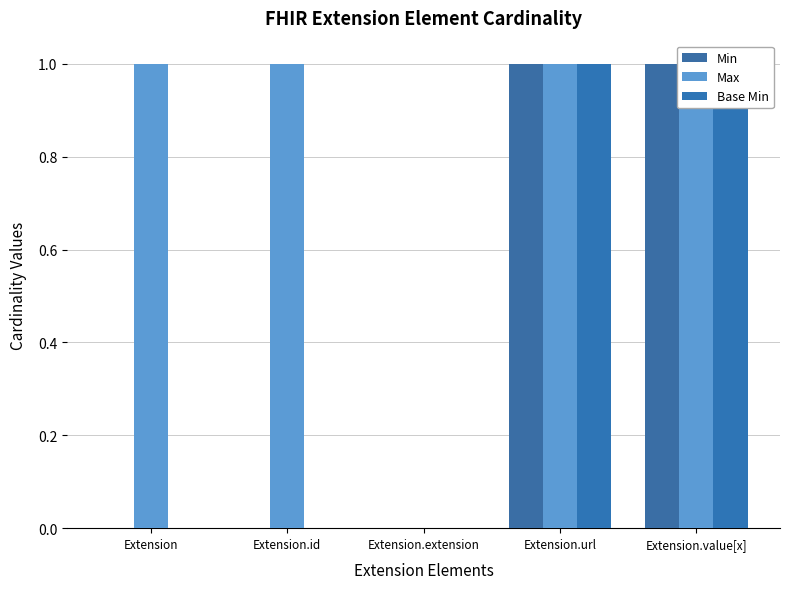

At Extension.id, list the series in order from smallest to largest.

Min, Base Min, Max